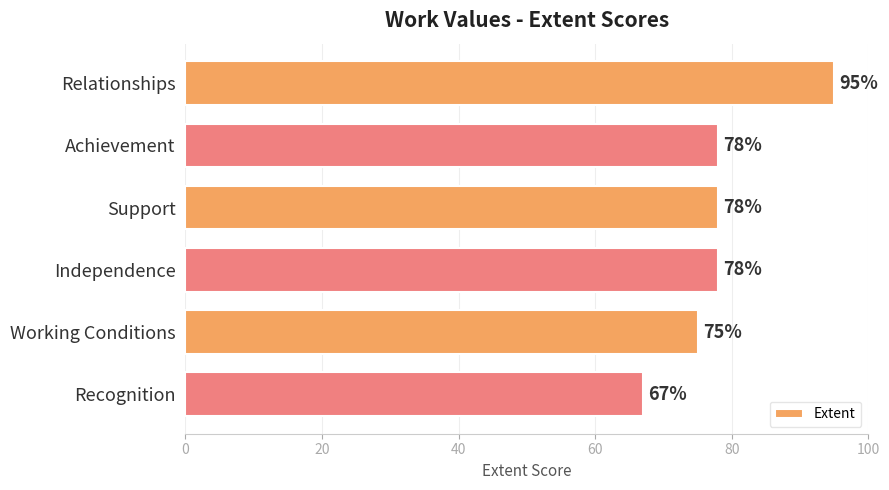

True or false: the data shows 78 at Support.

True